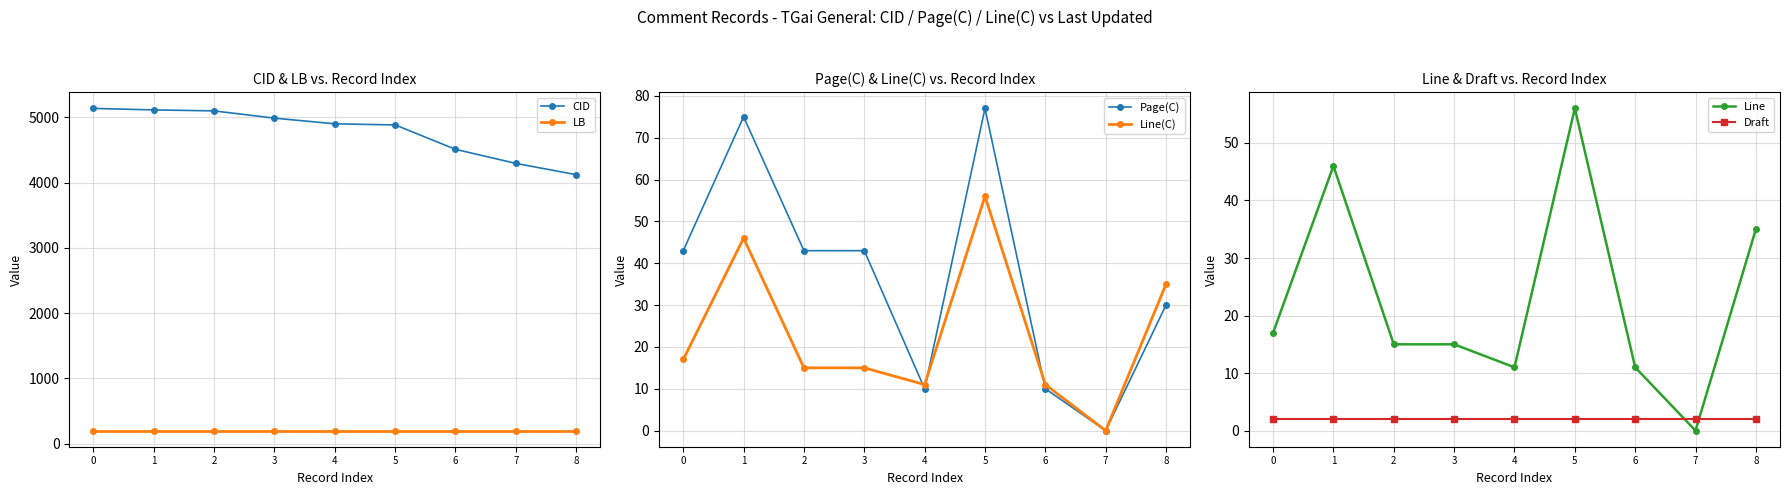

How many interior local peaks does the Line(C) series have?

2